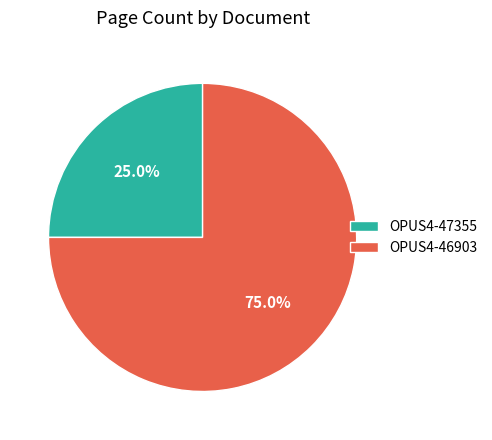

To the nearest percent, what portion does OPUS4-46903 represent?

75%